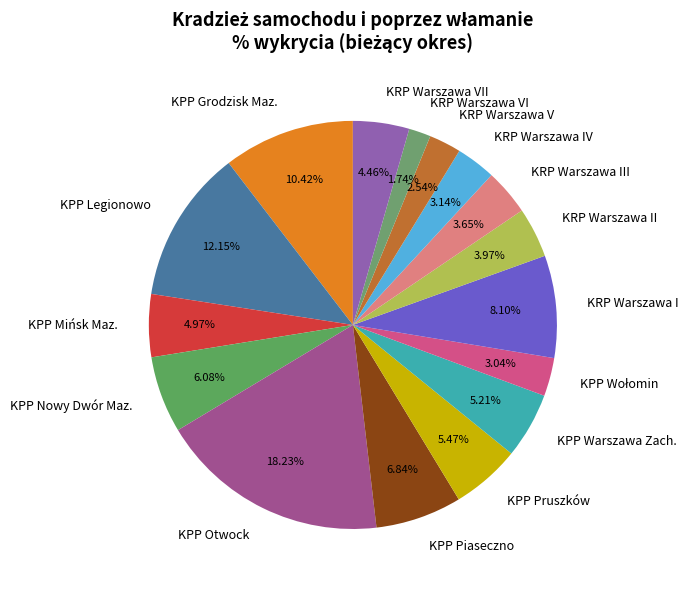

Which has a higher value, KPP Piaseczno or KPP Pruszków?

KPP Piaseczno